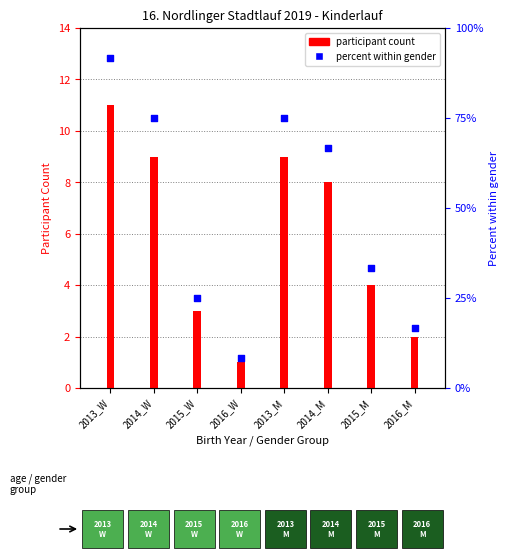

Which series contains the lowest Y value?

participant count